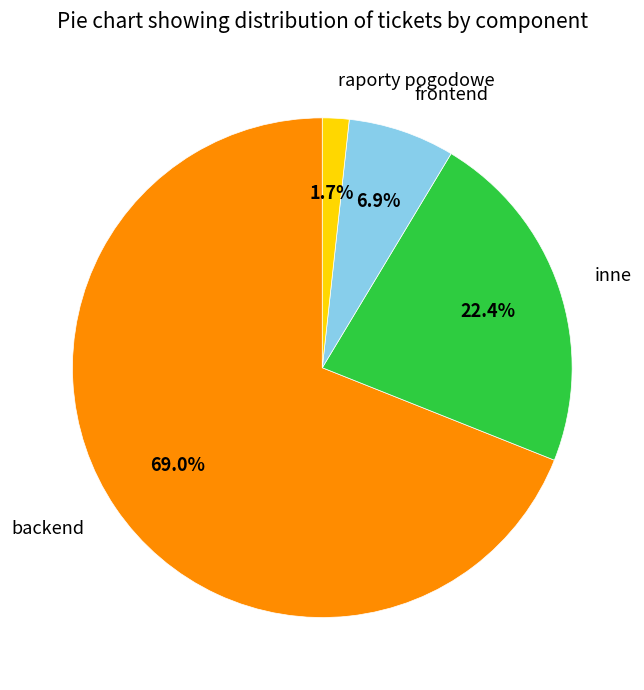

The inne slice represents 22% of the pie. True or false?

True